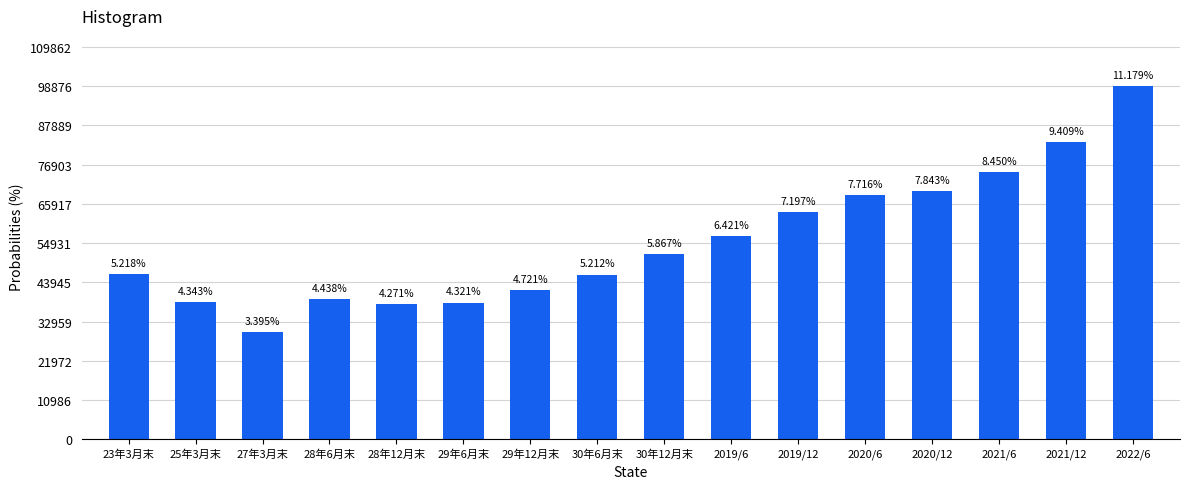

How many bars are there in total?

16